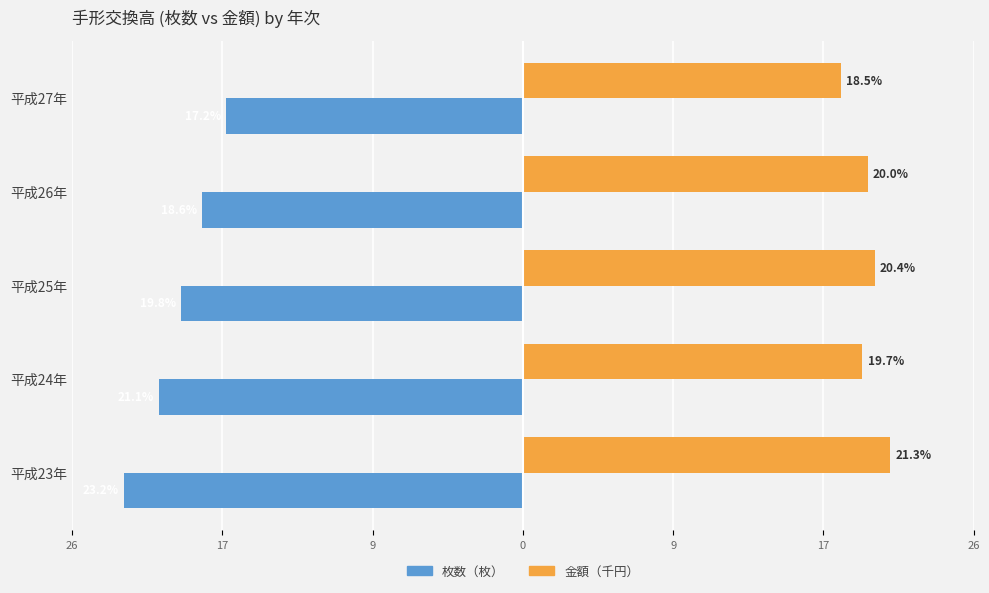

Rank the series by their average value, from lowest to highest.

枚数（枚）, 金額（千円）